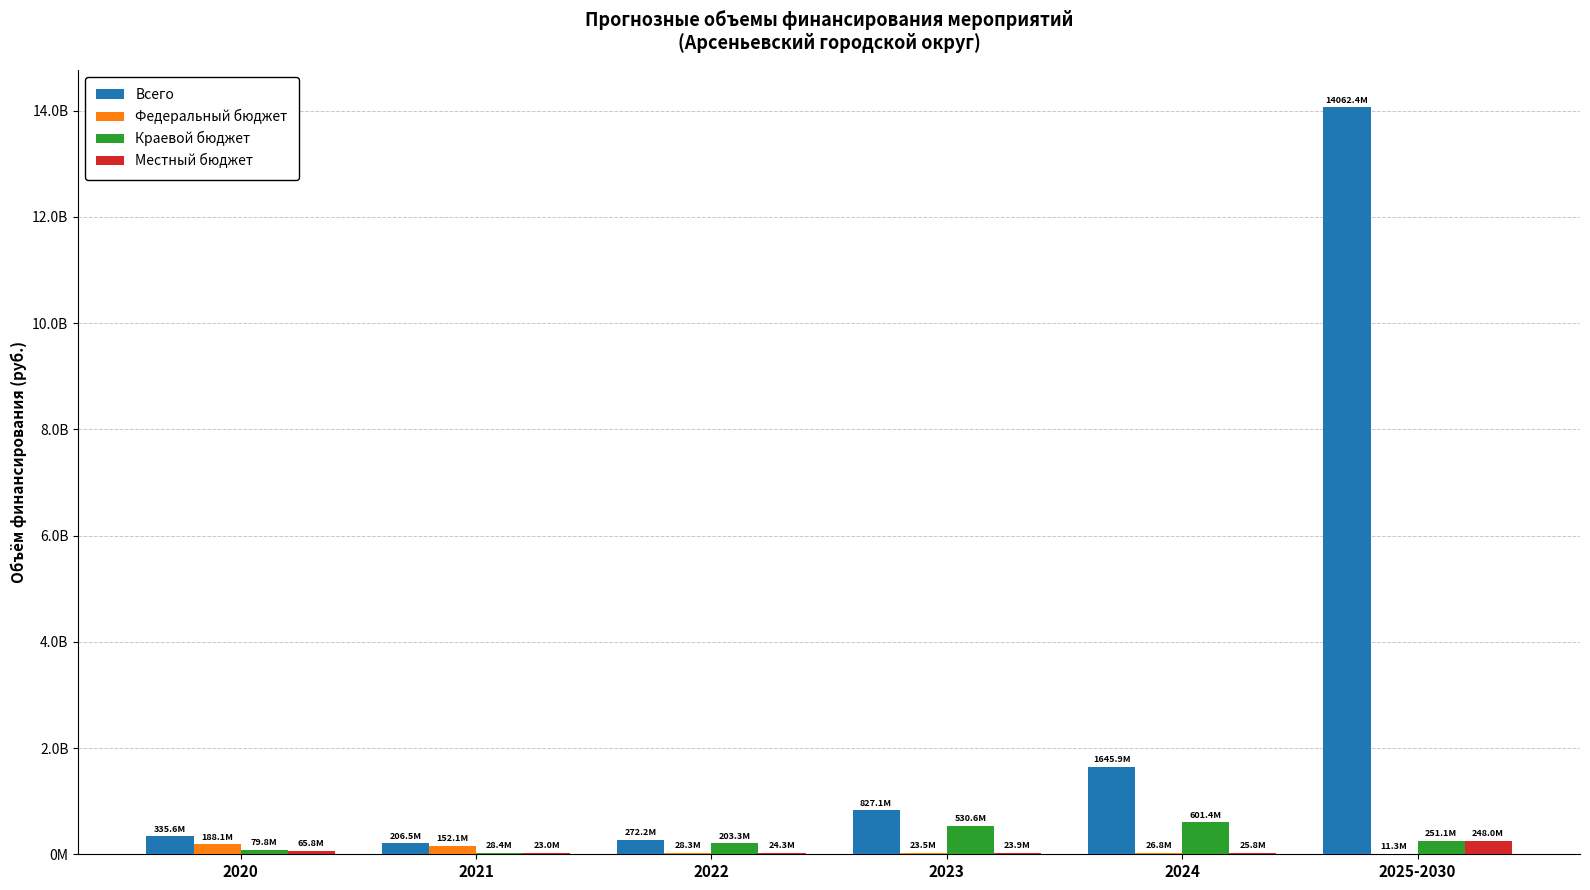

At which category does the chart reach its minimum across all series?

2025-2030